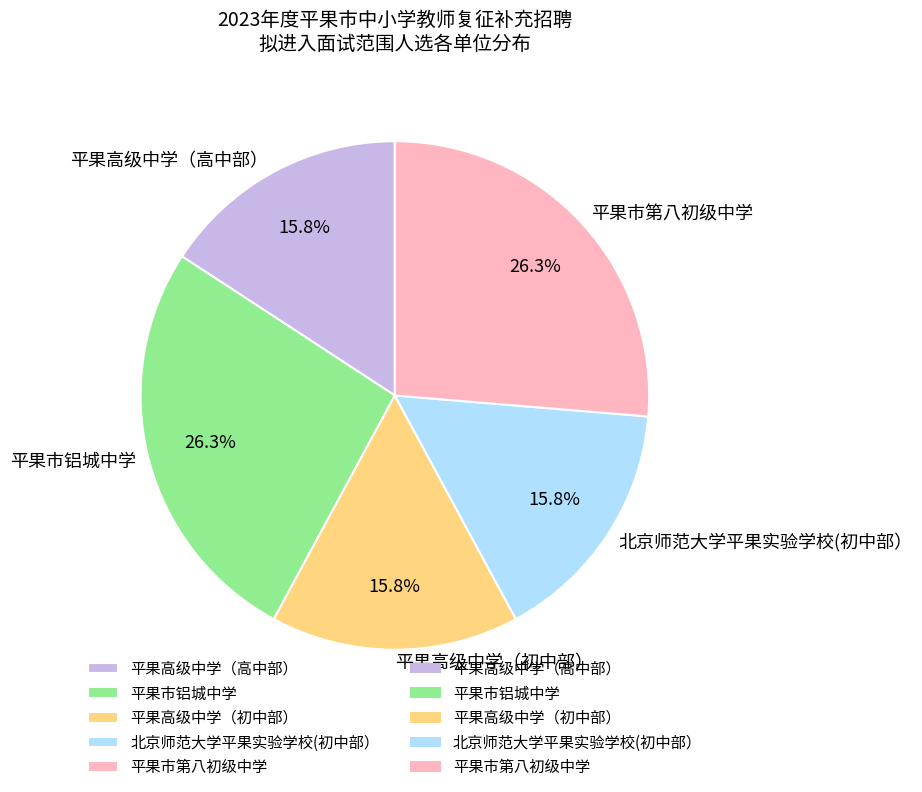

Is there a majority slice in this chart?

No